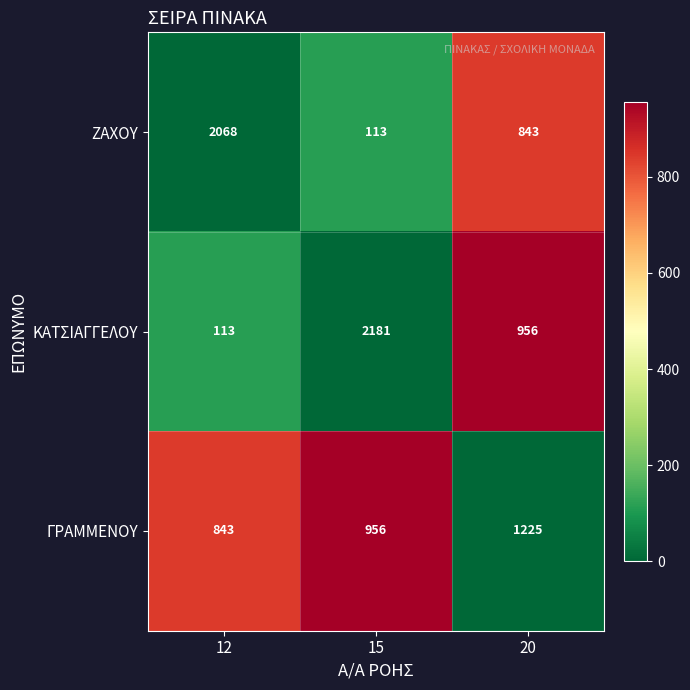

At which category is the sum across all series the highest?

15